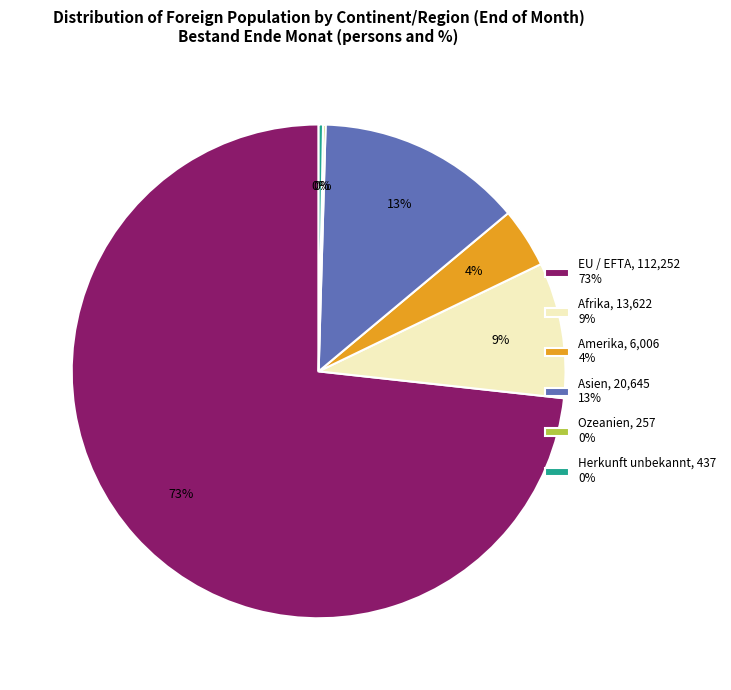

To the nearest percent, what portion does Afrika, 13,622 9% represent?

9%